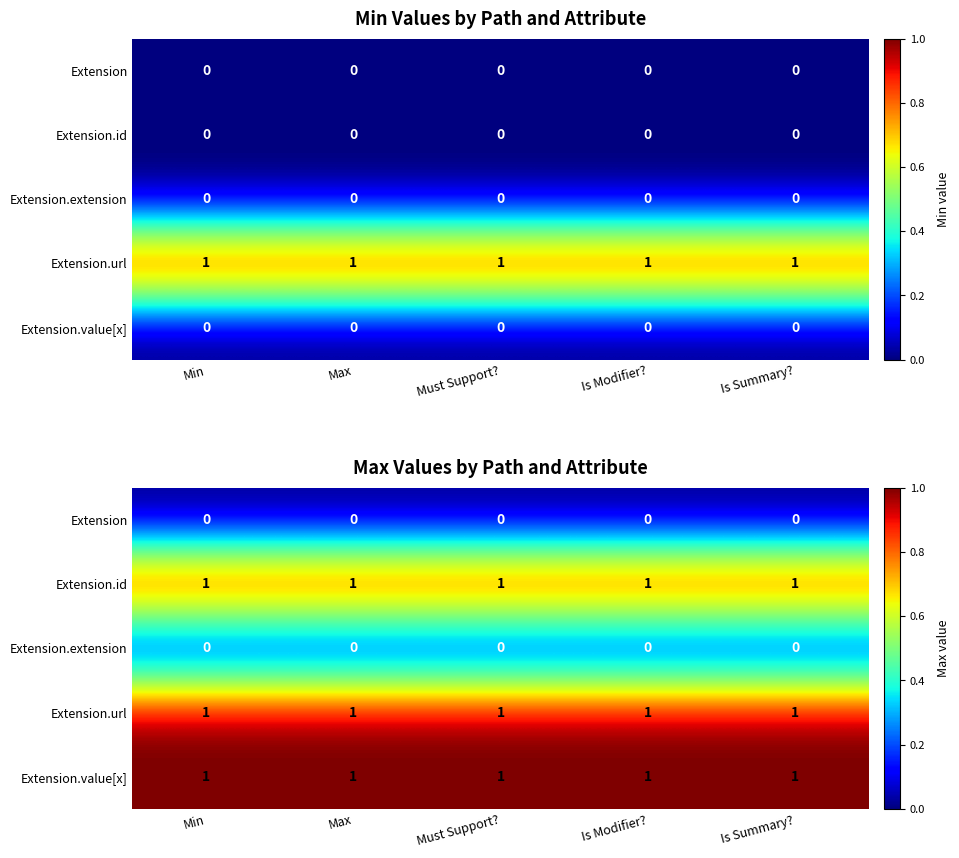

True or false: Extension.url has a value of 1 at Min.

True